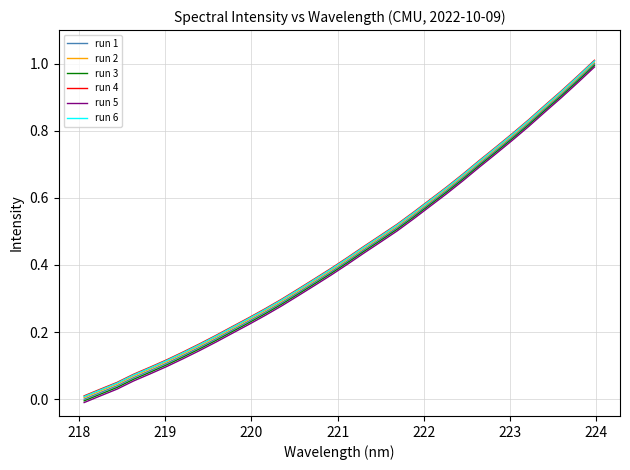

True or false: run 4 and run 3 cross at least once.

False